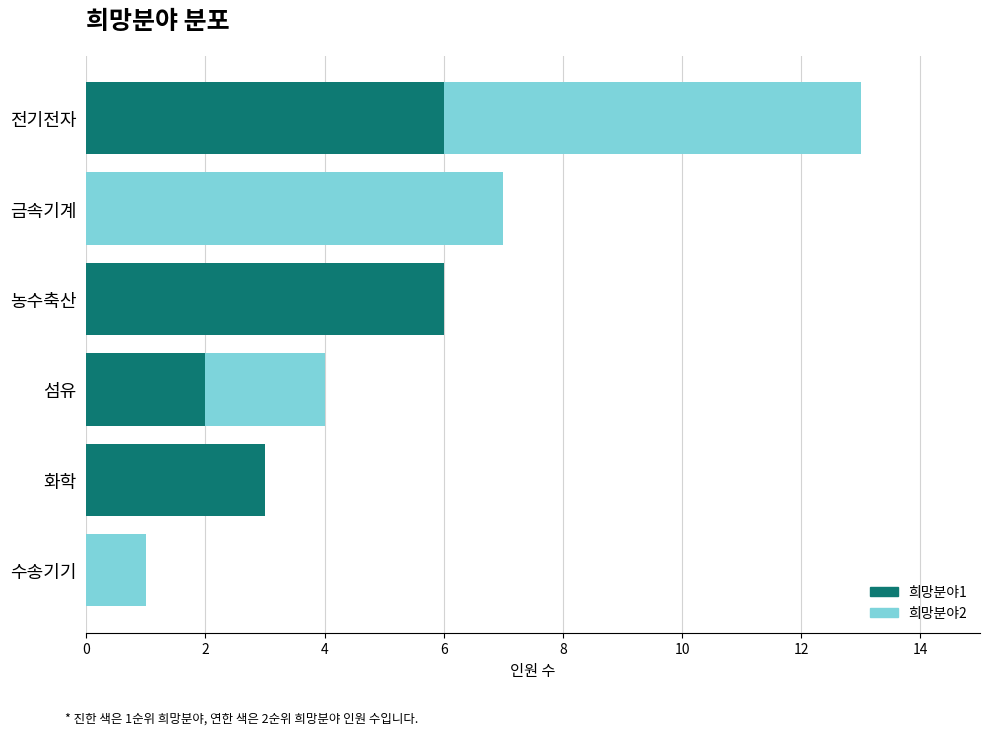

At which category is the sum across all series the highest?

전기전자